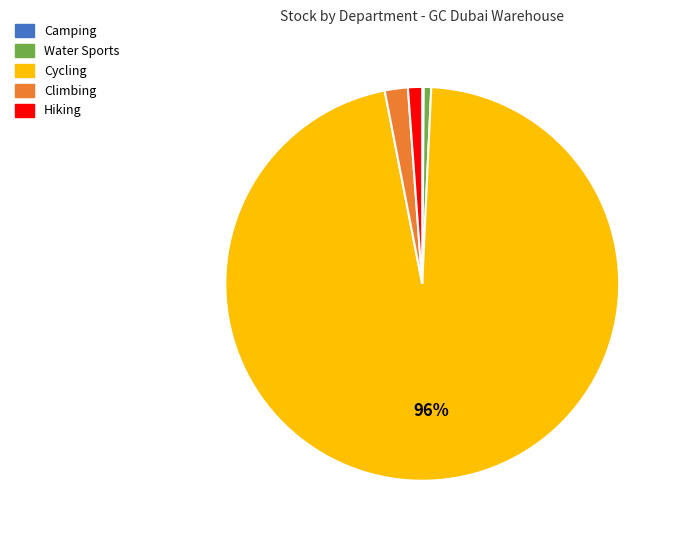

To the nearest percent, what is the combined percentage of Water Sports and Climbing?

3%